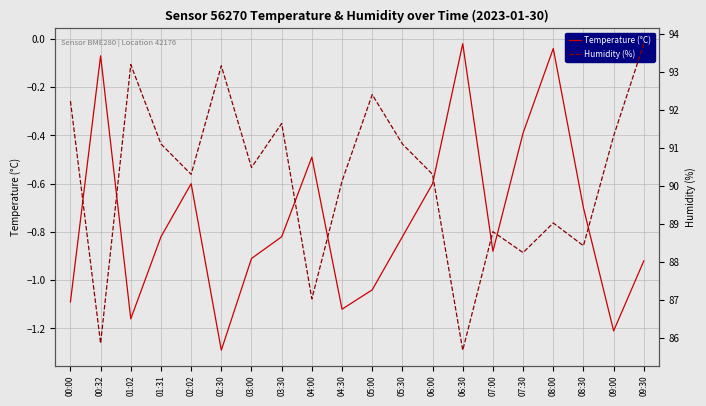

In Temperature (°C), how many points are higher than both neighbors (excluding endpoints)?

5